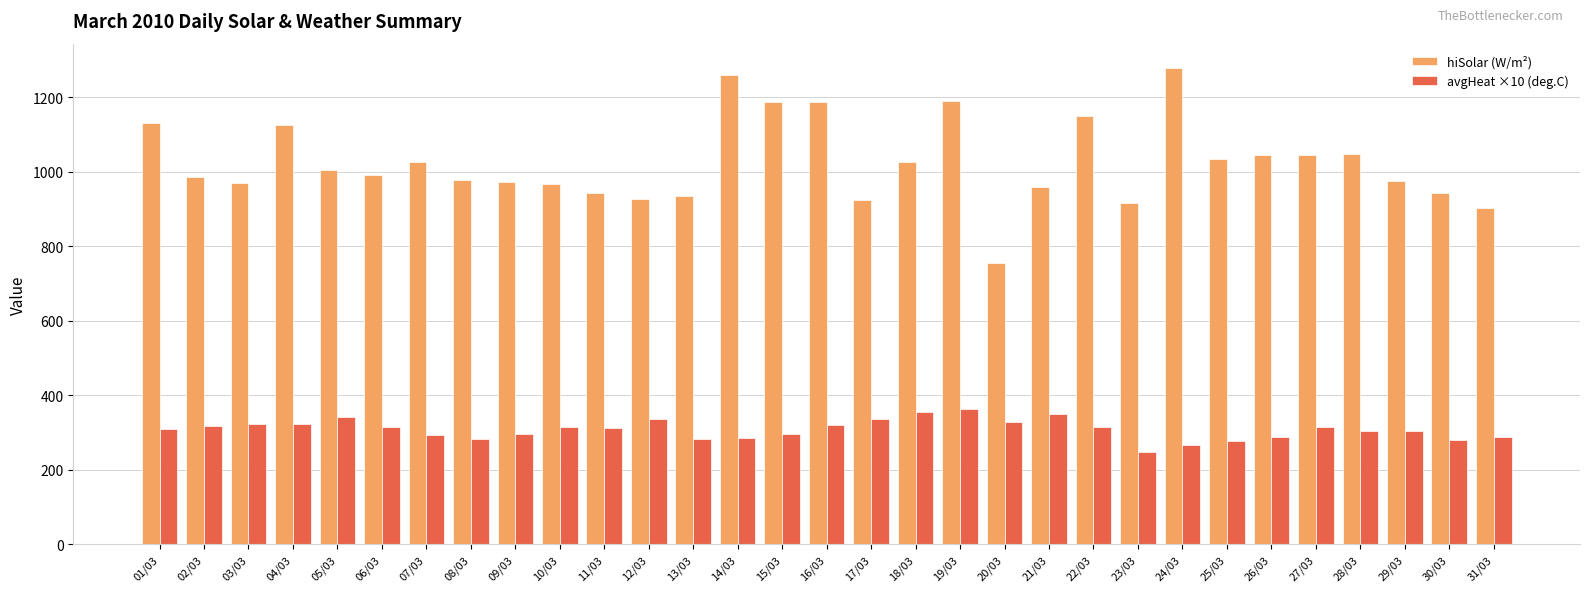

At which label does avgHeat ×10 (deg.C) reach its minimum?

23/03